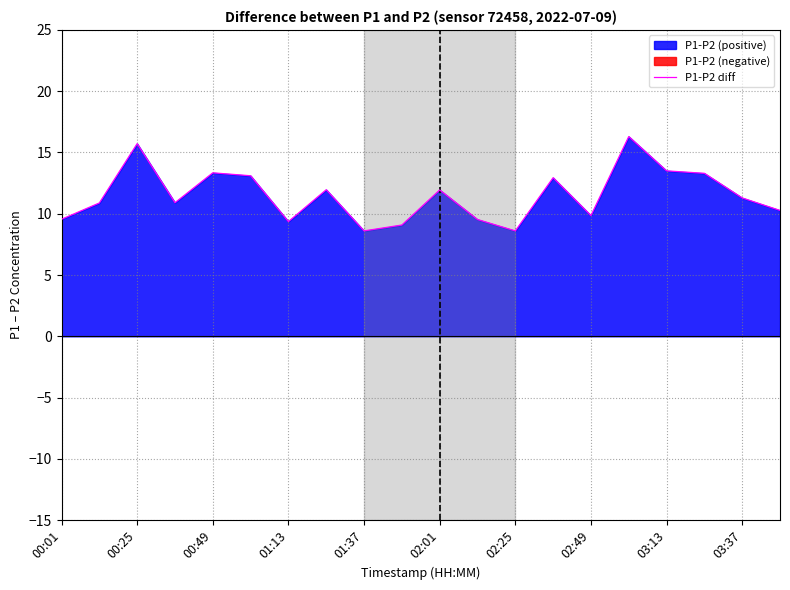

True or false: P1-P2 diff has a value of 16.6 at 01:13.

False